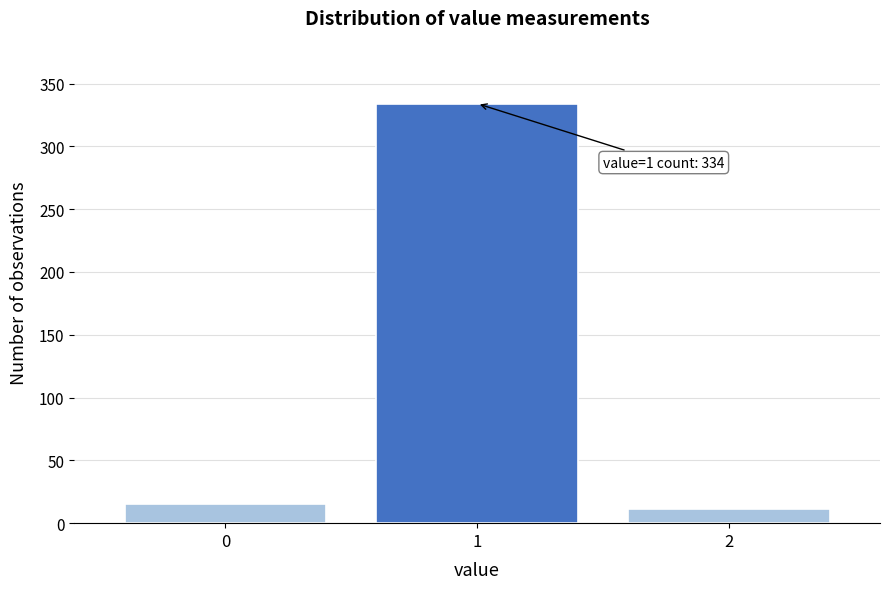

Reading left to right, what are all the values shown in this chart?

0=15	1=334	2=11